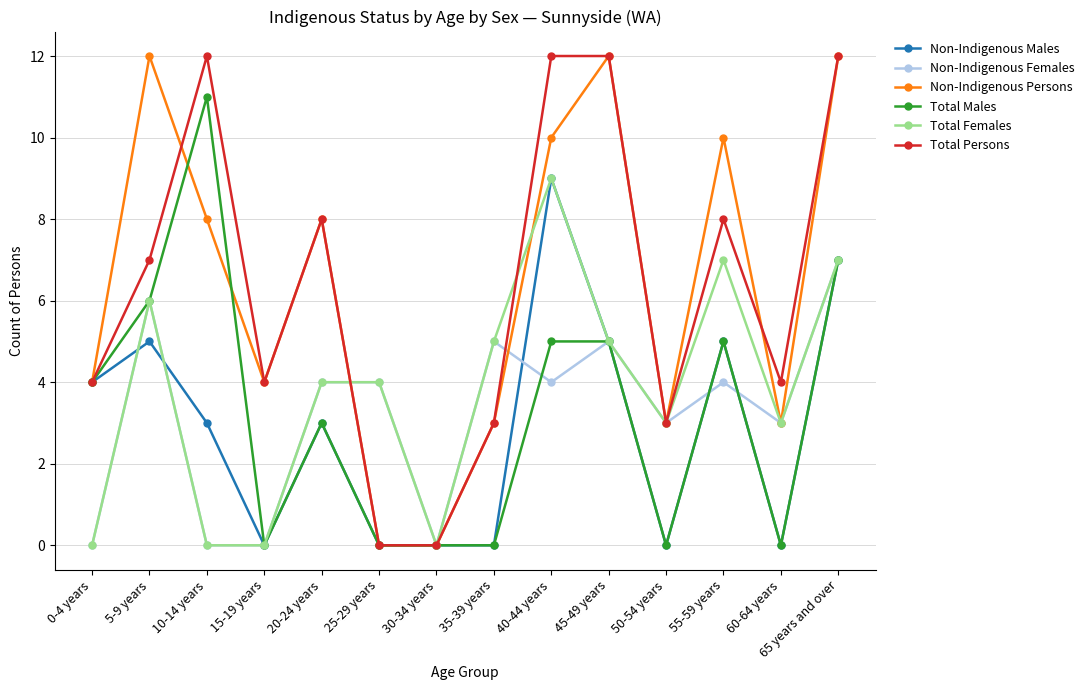

Is the value of Non-Indigenous Males at 35-39 years greater than the value of Total Persons at 5-9 years?

No